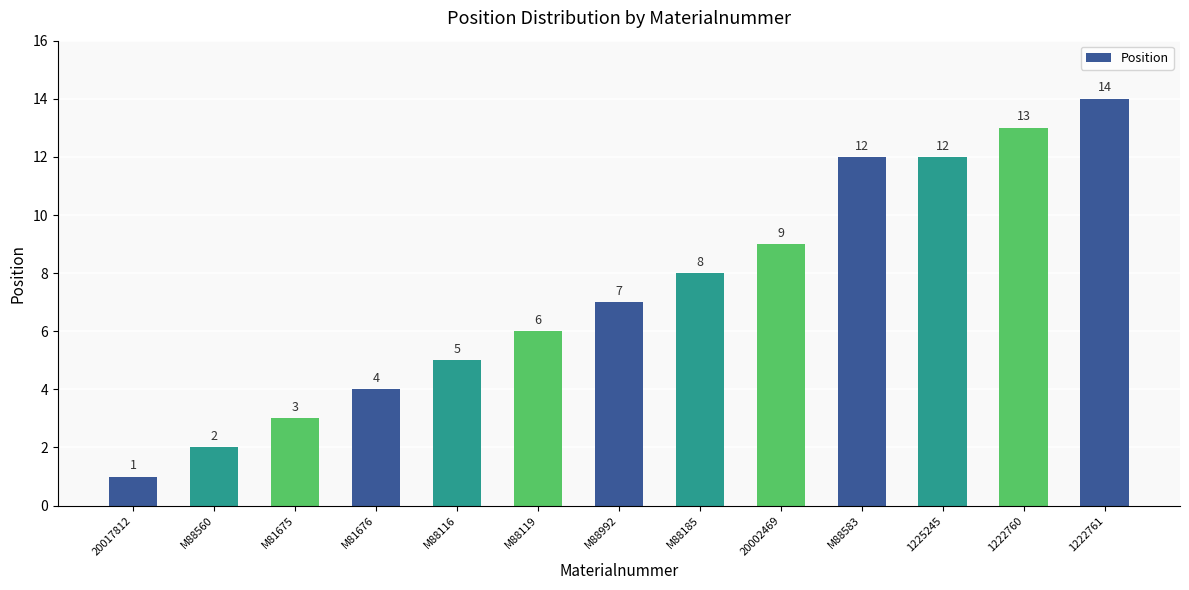

What is the difference between the values at M88116 and 1222761?

9